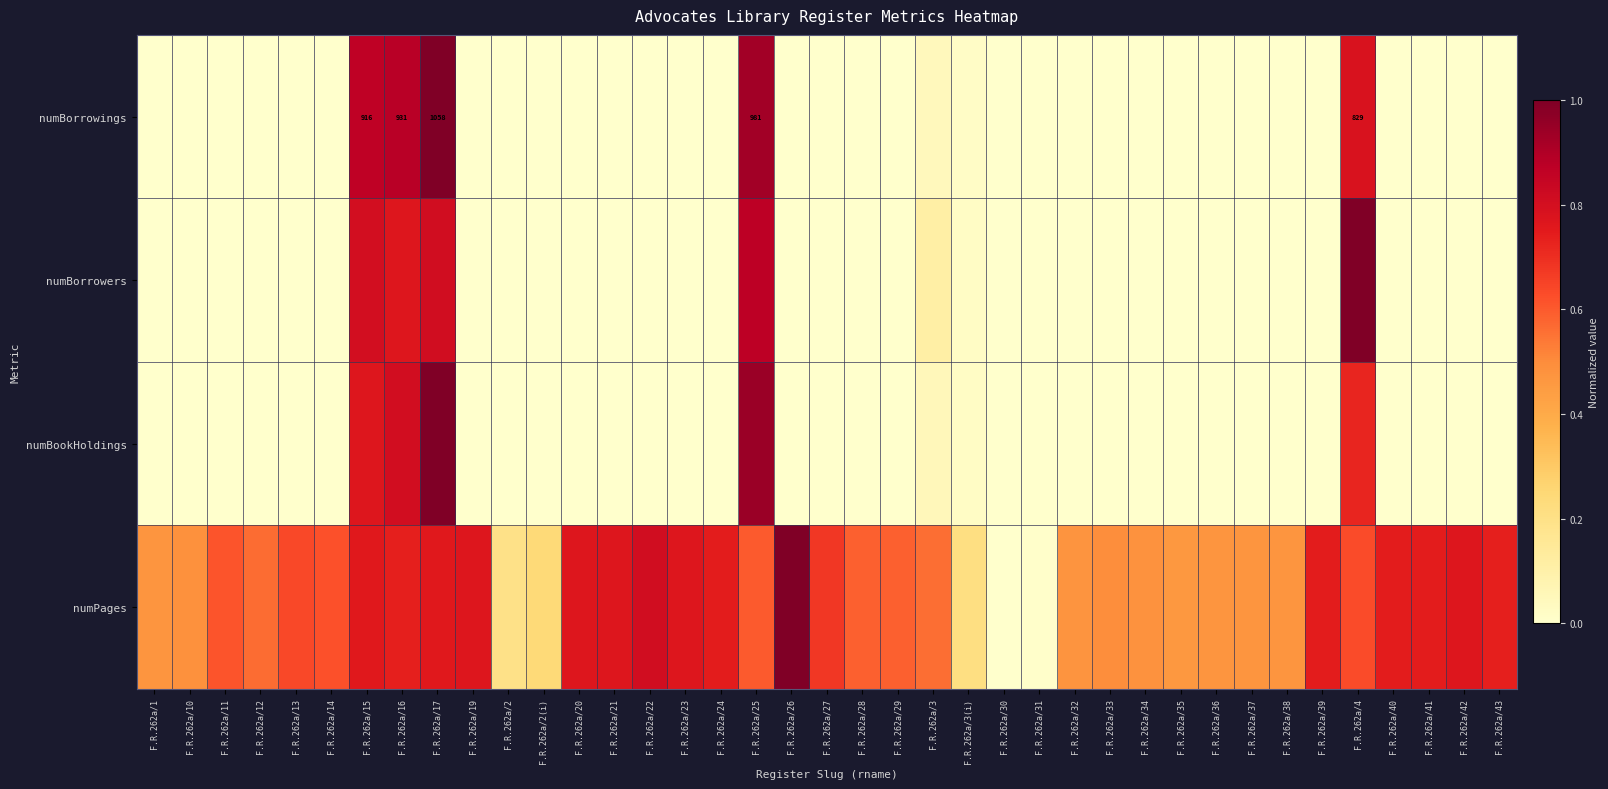

What is the average value of the numBorrowers series?

0.1